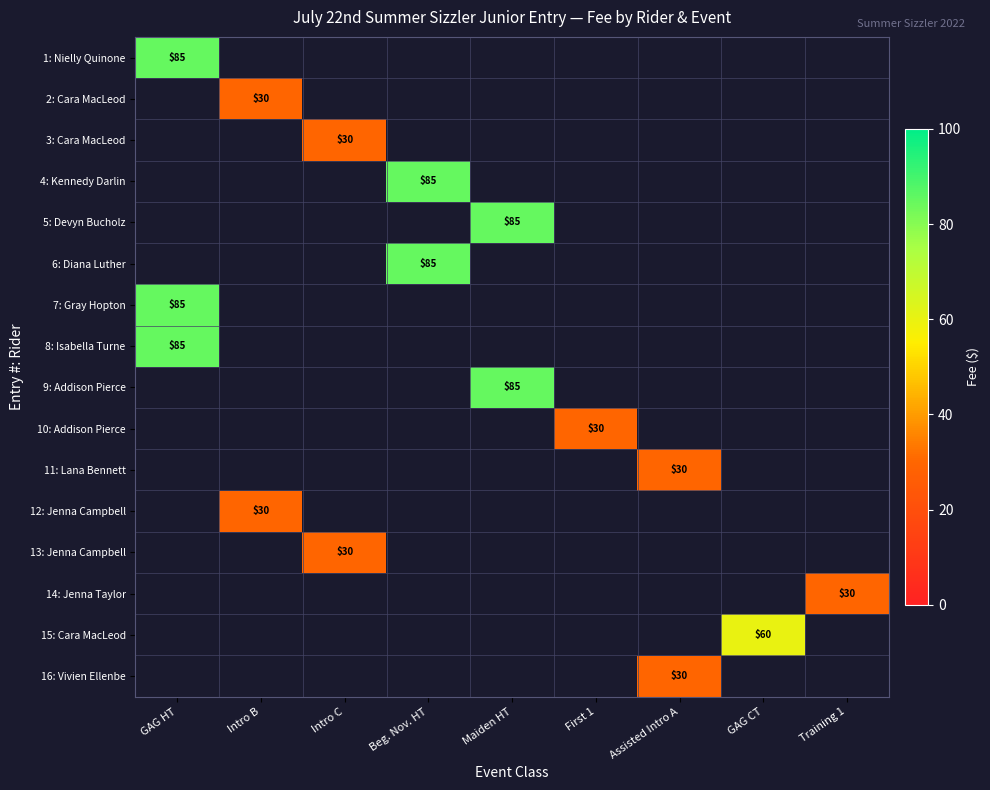

The value of 10: Addison Pierce at First 1 is 30. True or false?

True